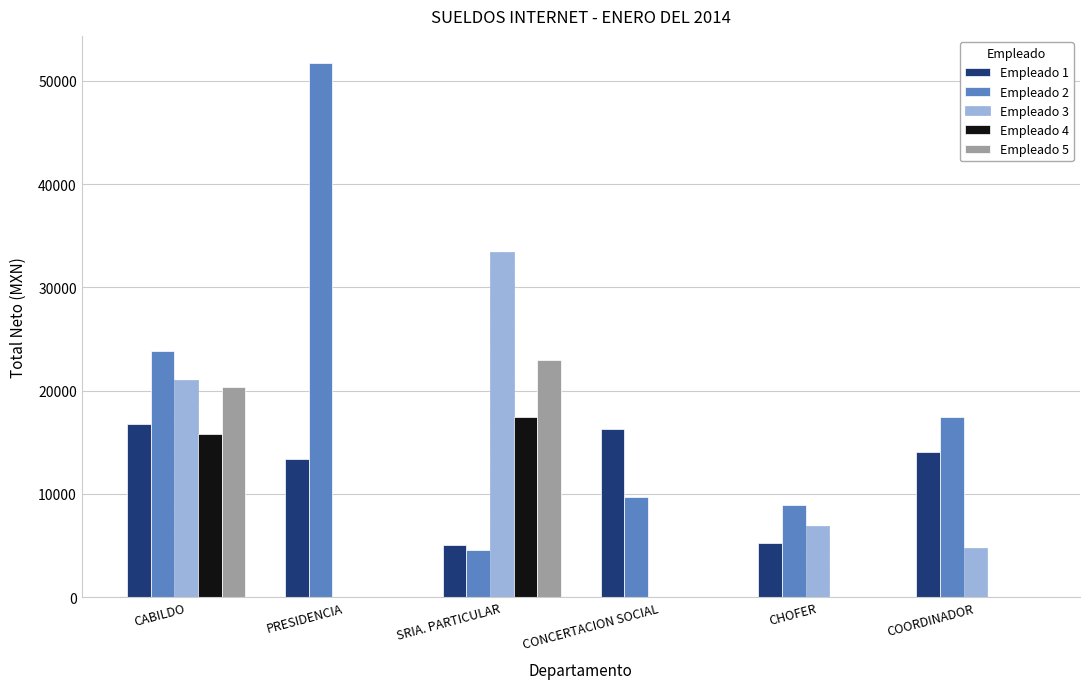

Between PRESIDENCIA and CHOFER, which series saw the biggest shift?

Empleado 2